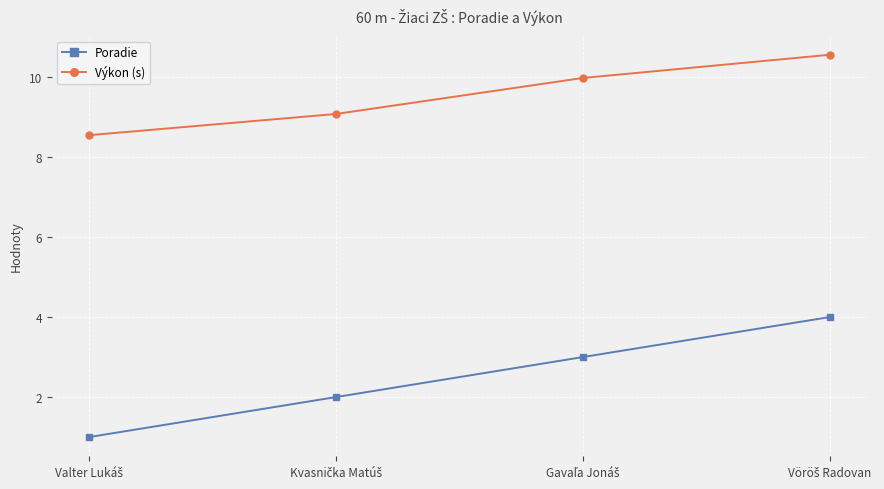

Rank the series by their maximum value, from highest to lowest.

Výkon (s), Poradie